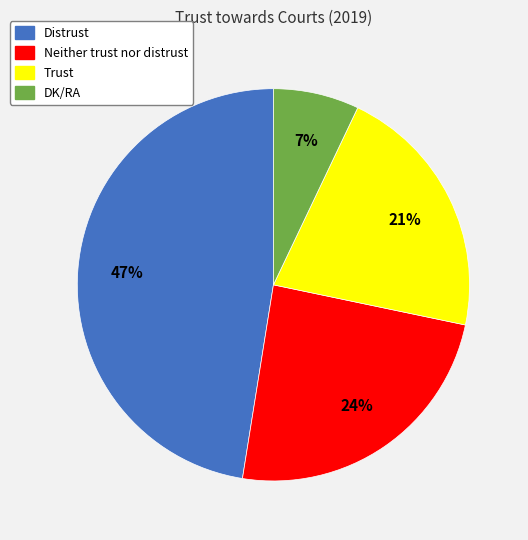

Is there a majority slice in this chart?

No